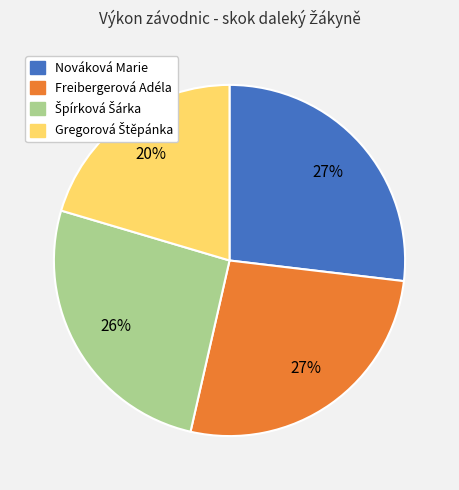

Is Freibergerová Adéla the majority of the pie?

No